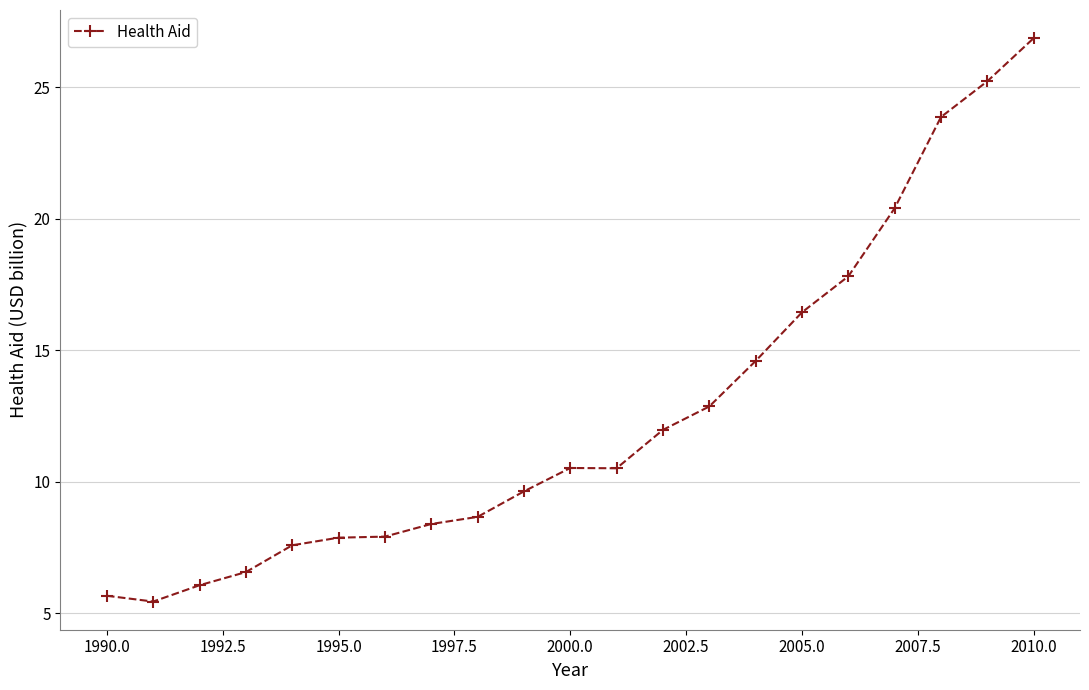

What is the value of the 1st point from the left?

5.7